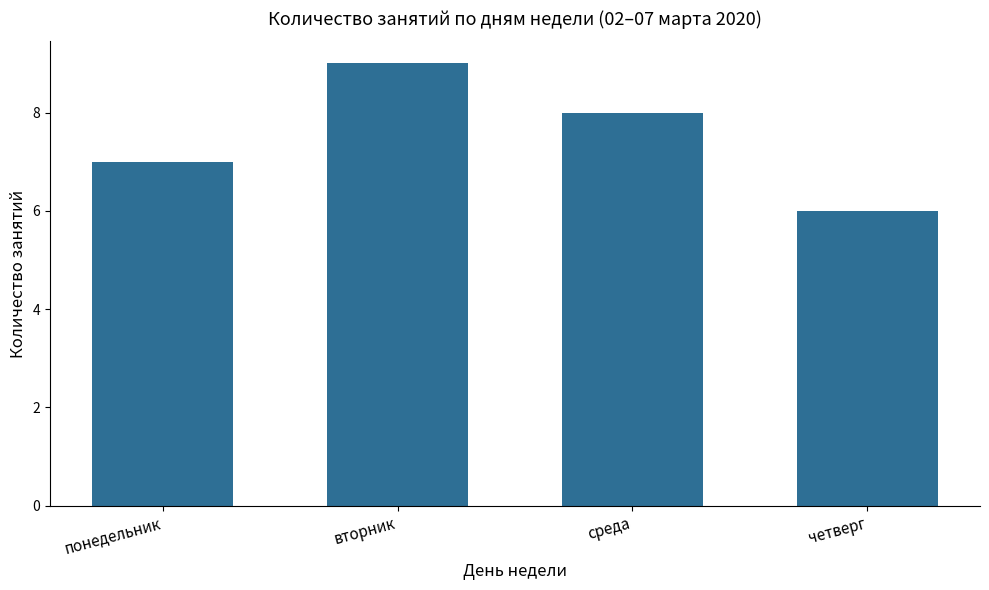

Where does the data first go above 8?

вторник